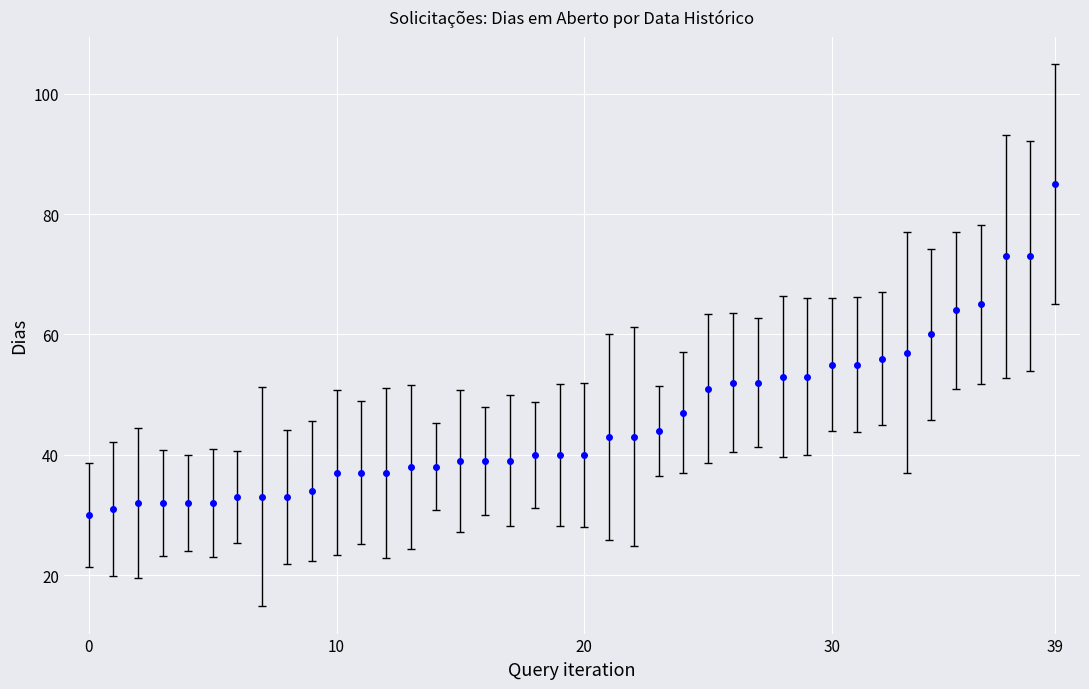

What is the value of the 36th point from the left?

64